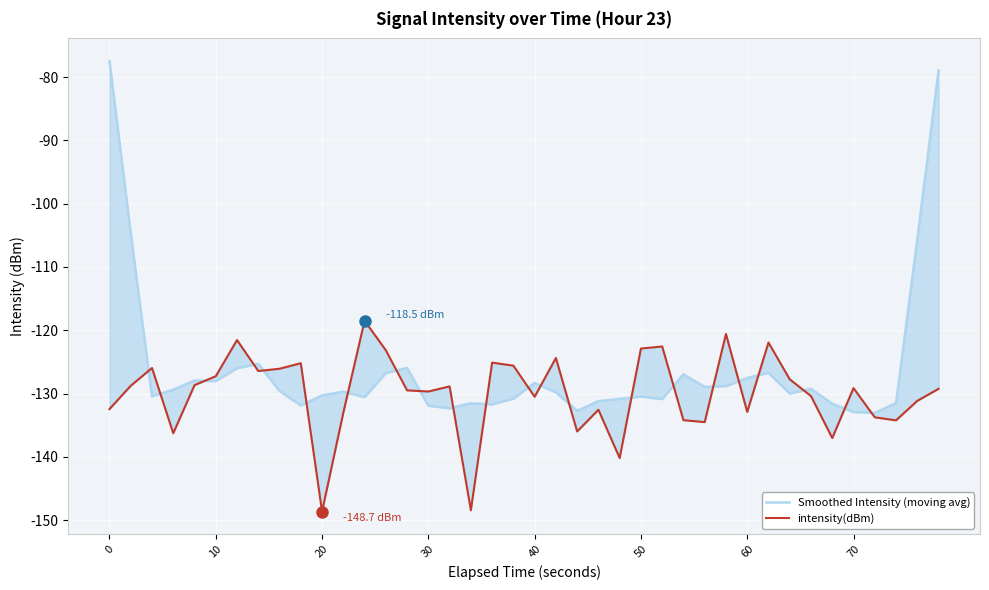

True or false: Smoothed Intensity (moving avg) and intensity(dBm) intersect in this chart.

True